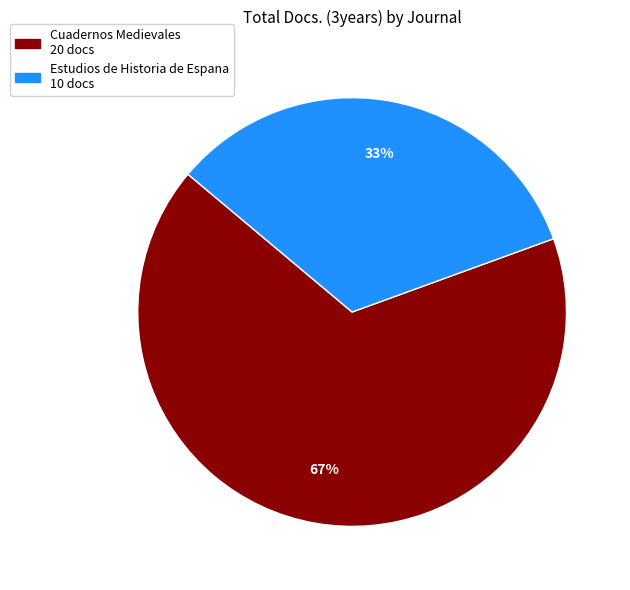

What is the ratio of the value at Cuadernos Medievales to the value at Estudios de Historia de Espana?

2.0